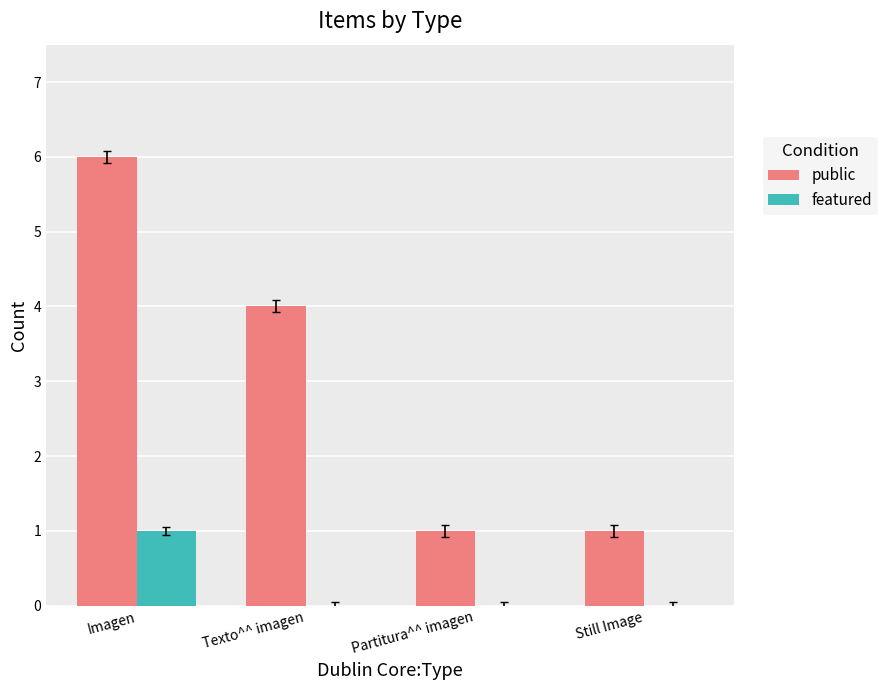

Are the bars grouped side by side (vs. stacked)?

Yes